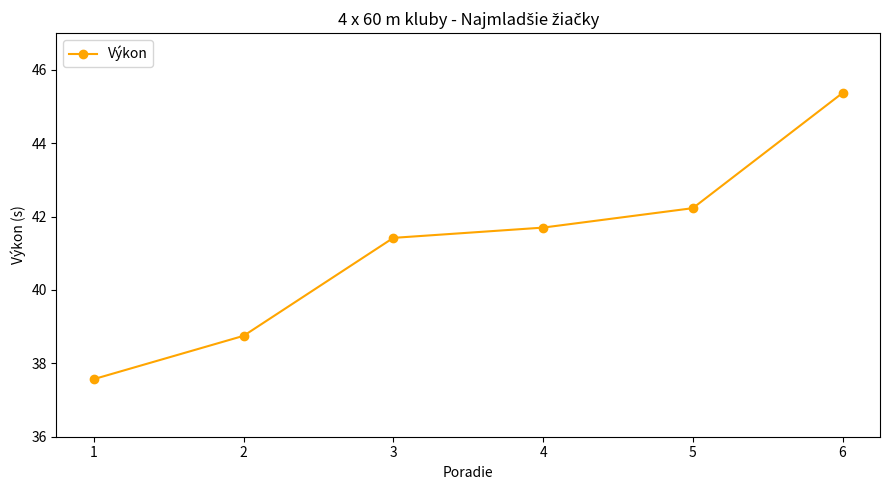

True or false: the data shows 37.6 at 1.

True